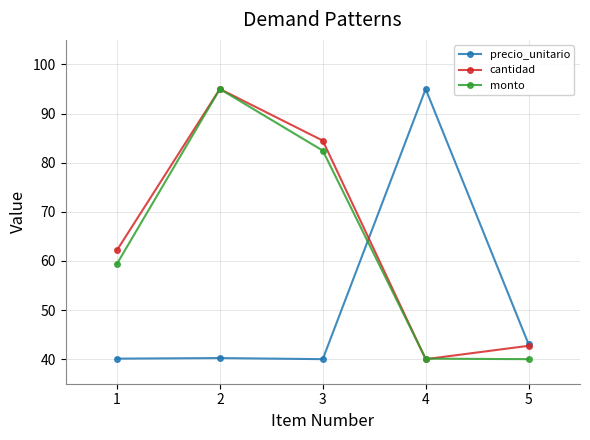

What is the difference between the precio_unitario values at 2 and 5?

2.8